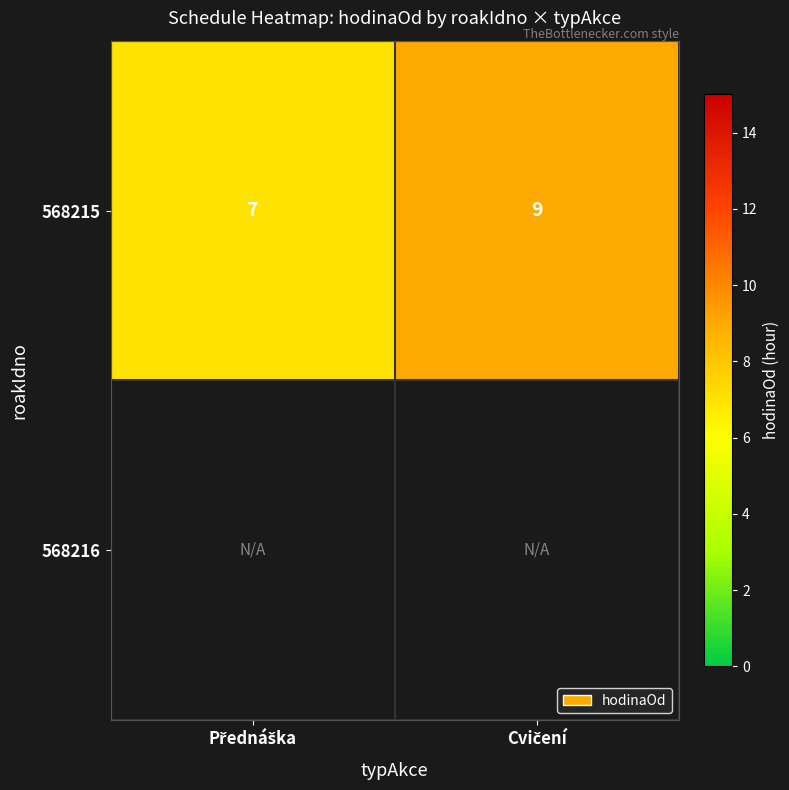

What is the lowest value of the 568215 series?

7